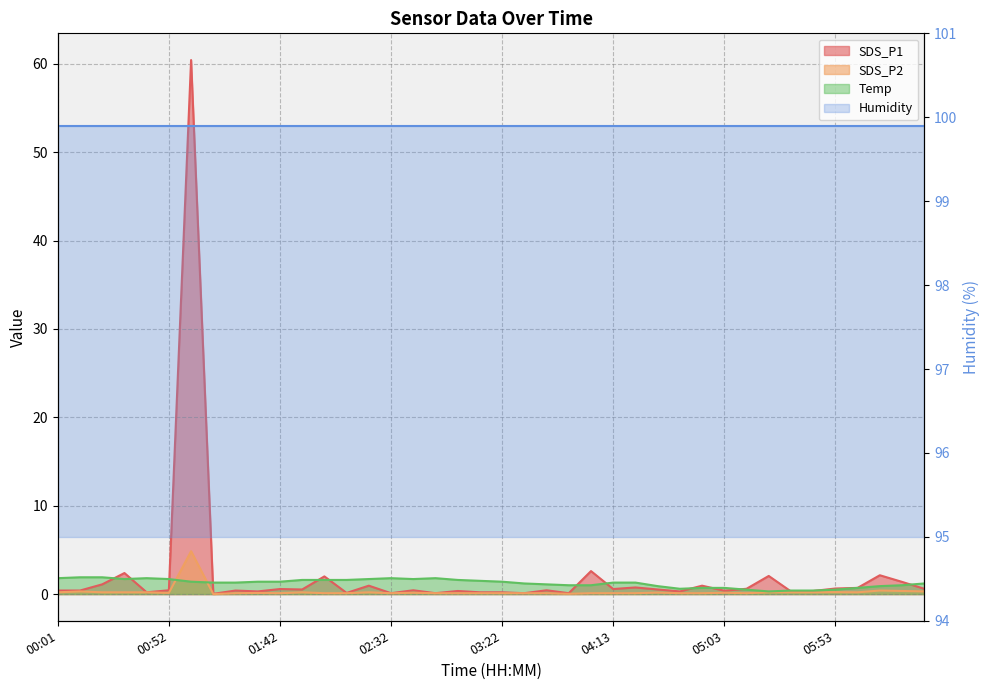

What is the difference between the highest and lowest values at 00:52?

1.6